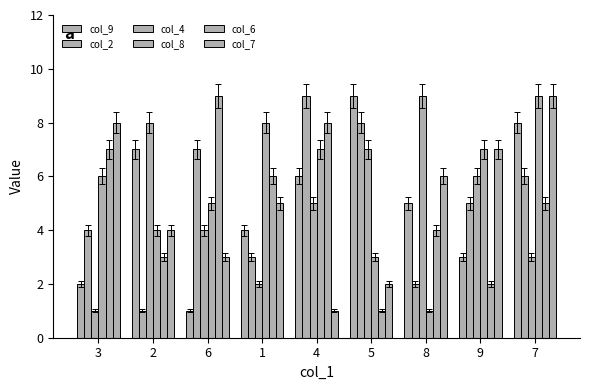

How many distinct data groups are displayed?

6